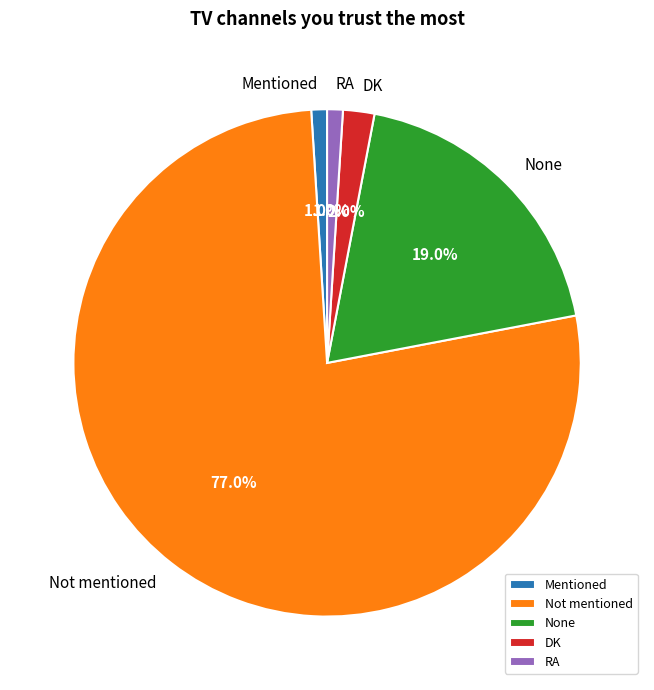

To the nearest percent, what is the average slice percentage?

20%